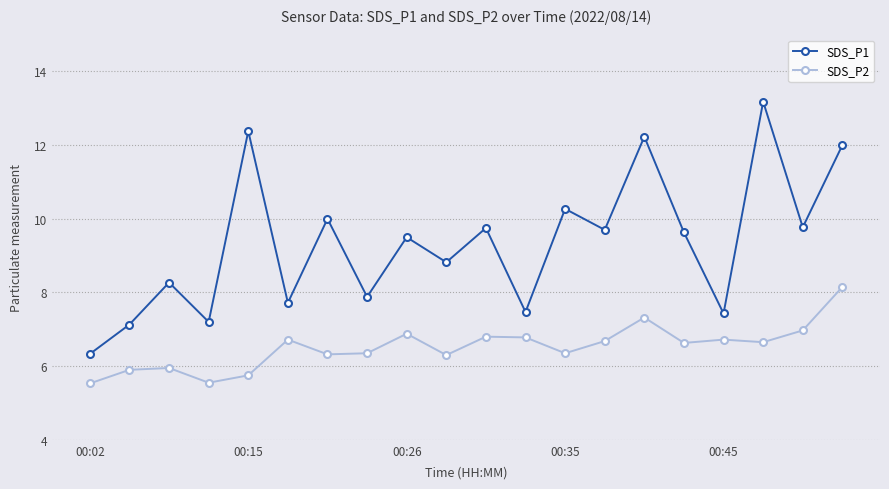

What is the highest value of the SDS_P2 series?

8.2